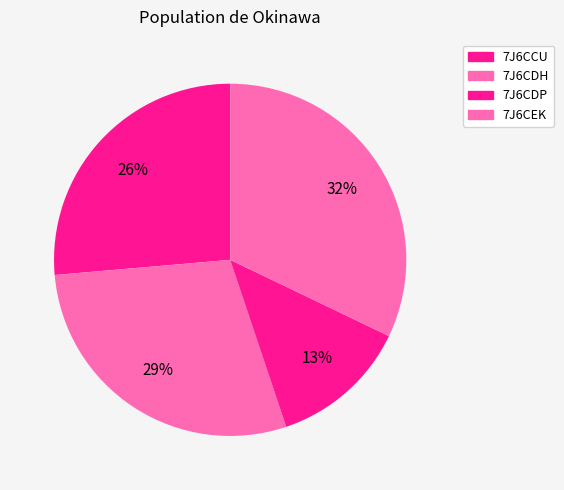

How many slices are in this pie chart?

4